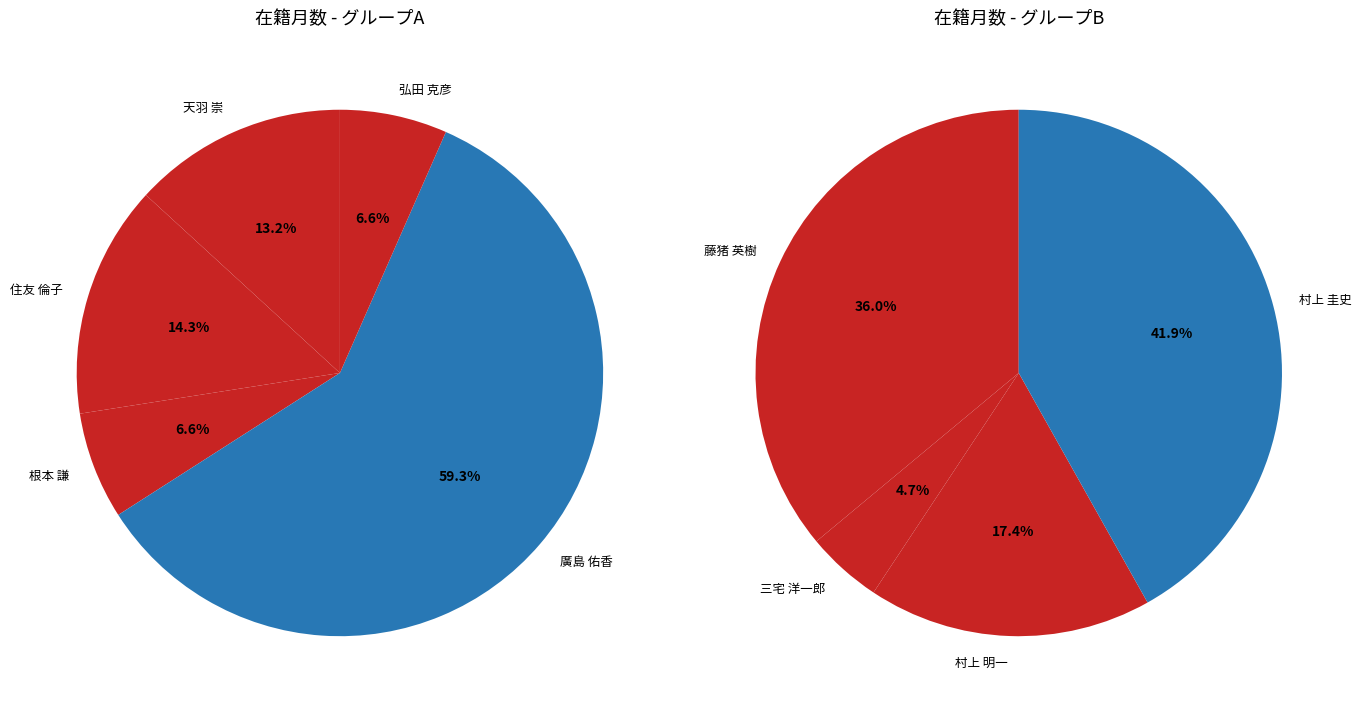

Is the sum of 60356 and 121066 greater than half?

No